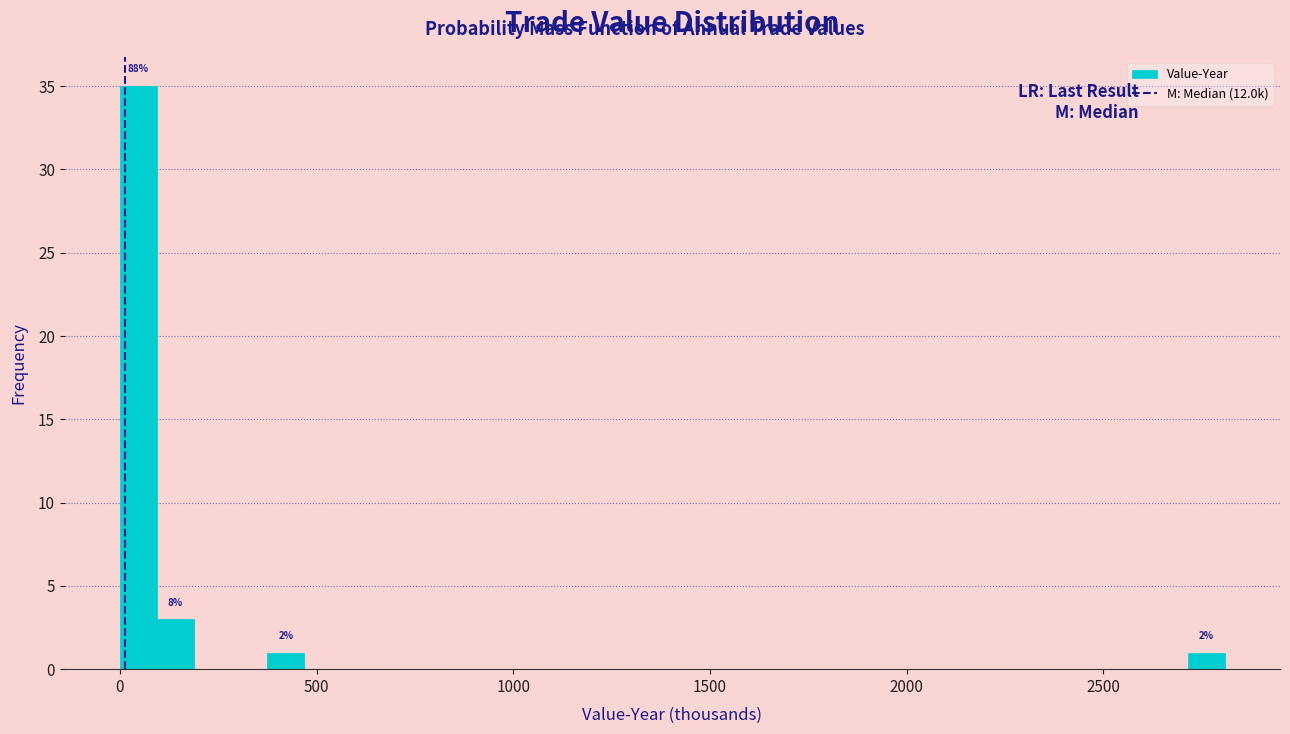

Around what value on the x-axis is the tallest bar? Give the approximate position of its centre, as read against the axis.

50